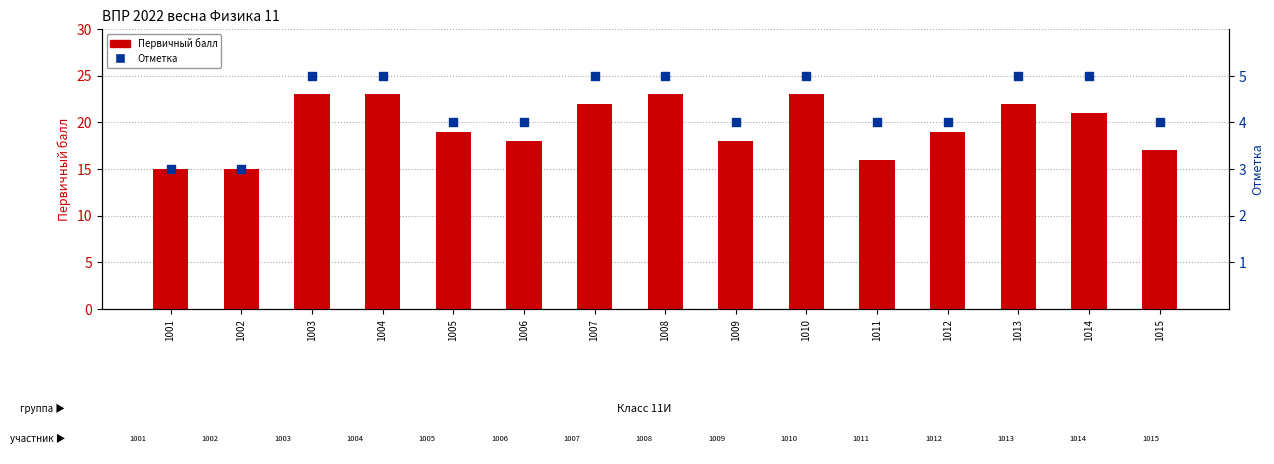

At how many categories does at least one series exceed 21?

6